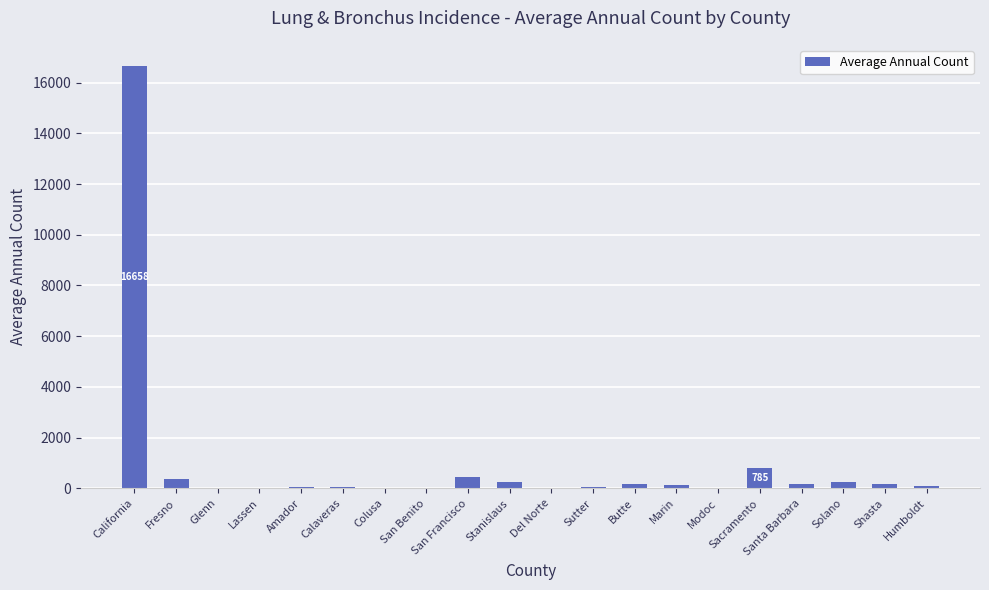

What is the sum of all values?

19736